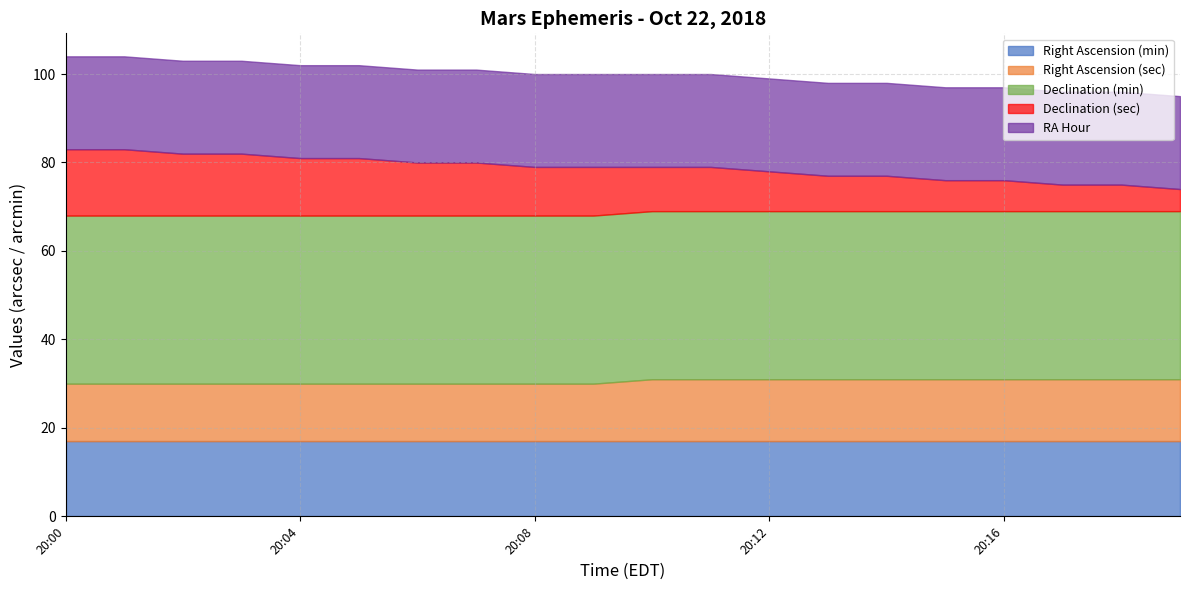

How many categories are shown in the chart?

20